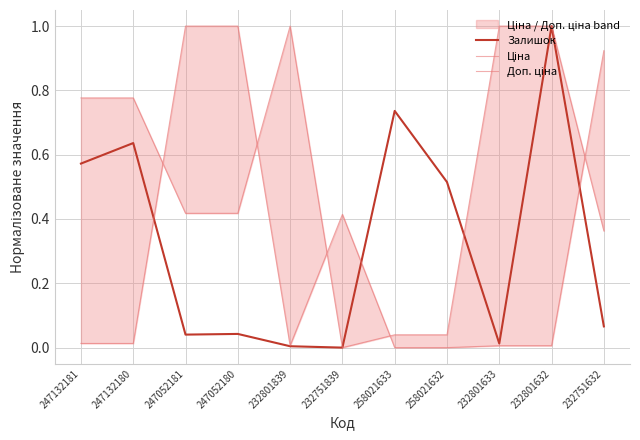

What is the difference between the highest and lowest values at 232751632?

0.9